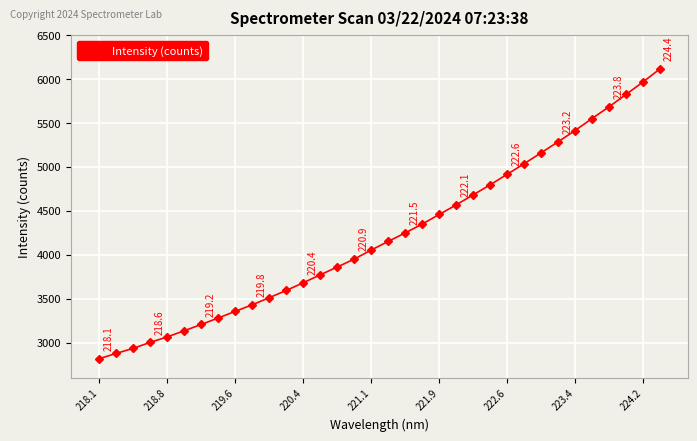

What is the maximum value shown in the chart?

6115.8